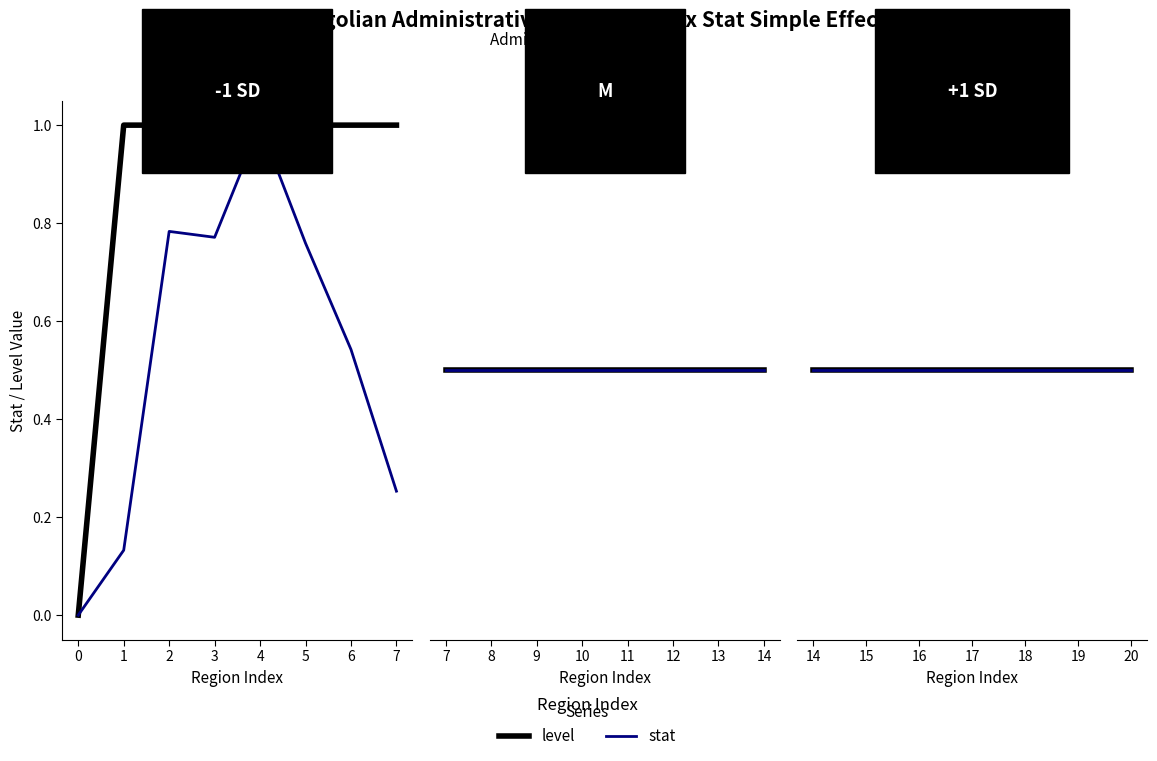

Is it true that level equals 1.7 at 6?

False